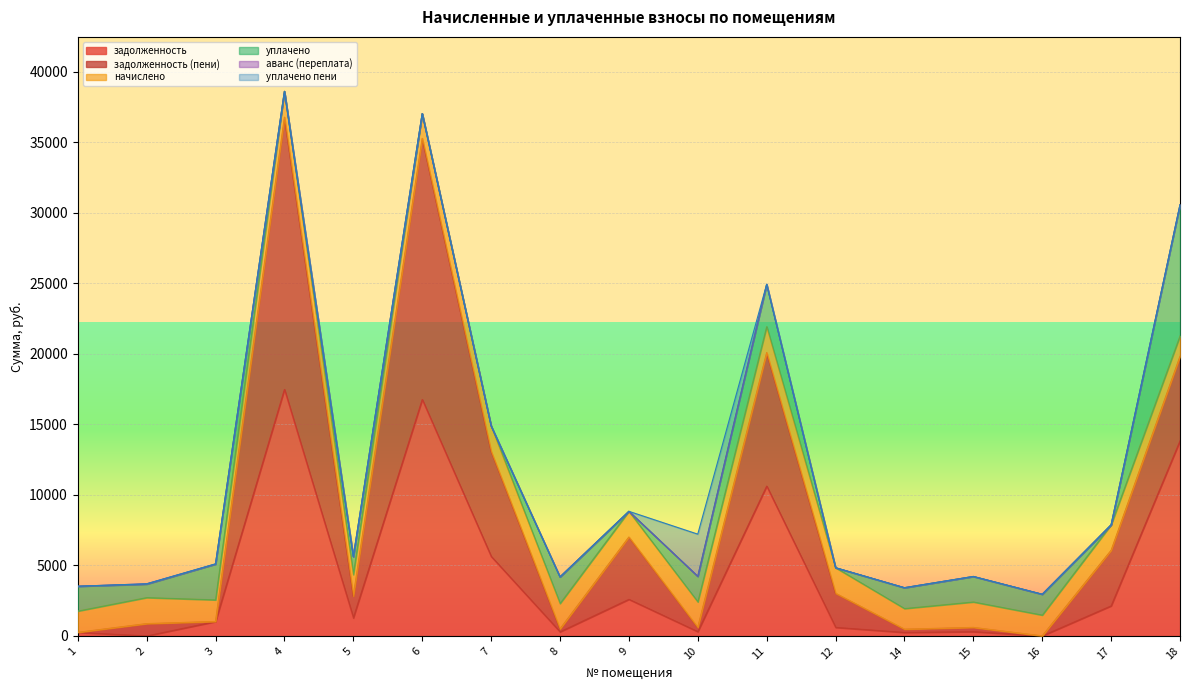

True or false: задолженность has a value of 6526.8 at 16.

False